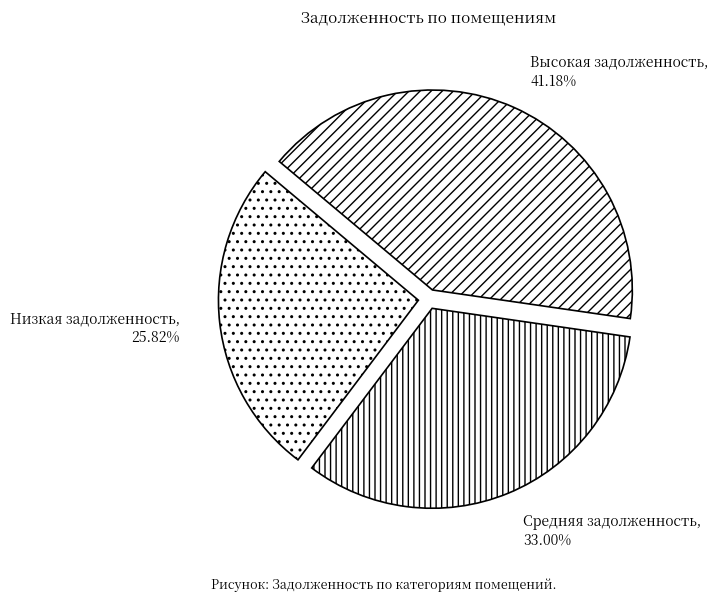

Does Средняя задолженность, 33.00% account for over 50% of the chart?

No